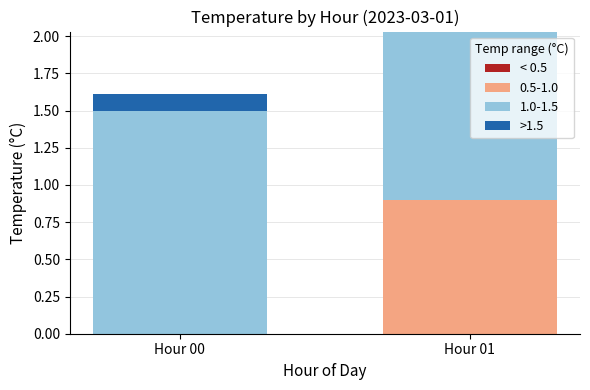

At which category is the sum across all series the highest?

Hour 01